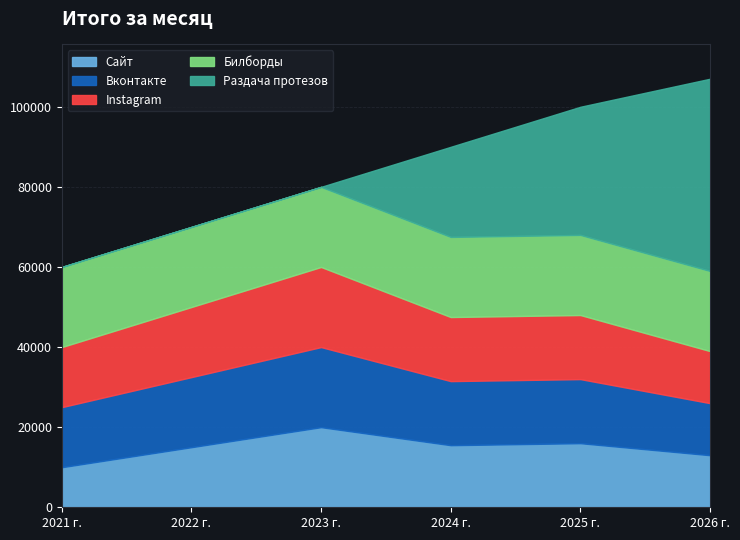

True or false: Сайт and Instagram intersect in this chart.

False